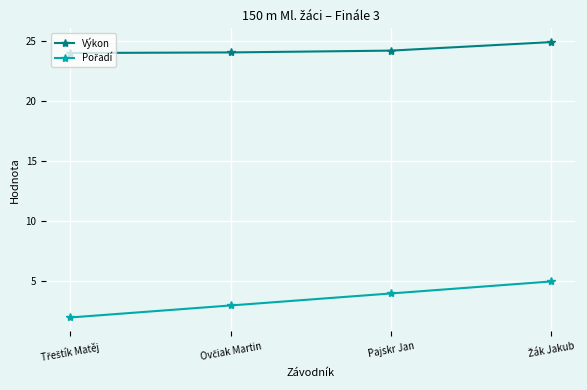

Which series has the largest total across all categories?

Výkon